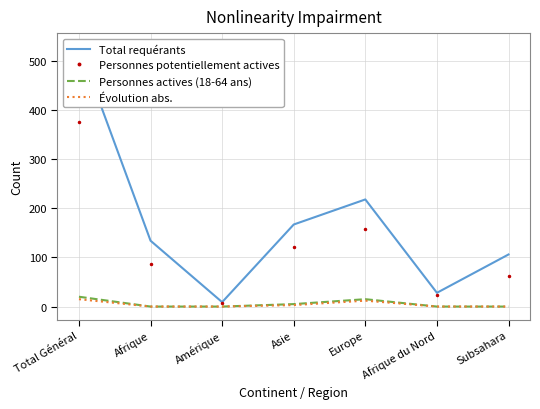

Is it true that Total requérants equals 5 at Amérique?

False